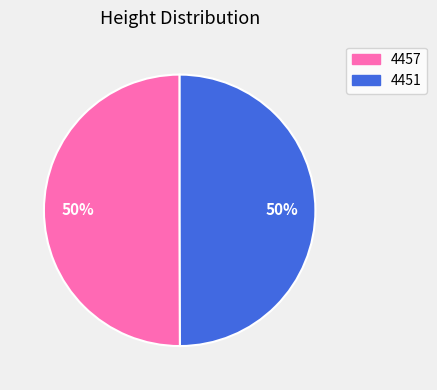

How many segments does this pie chart have?

2